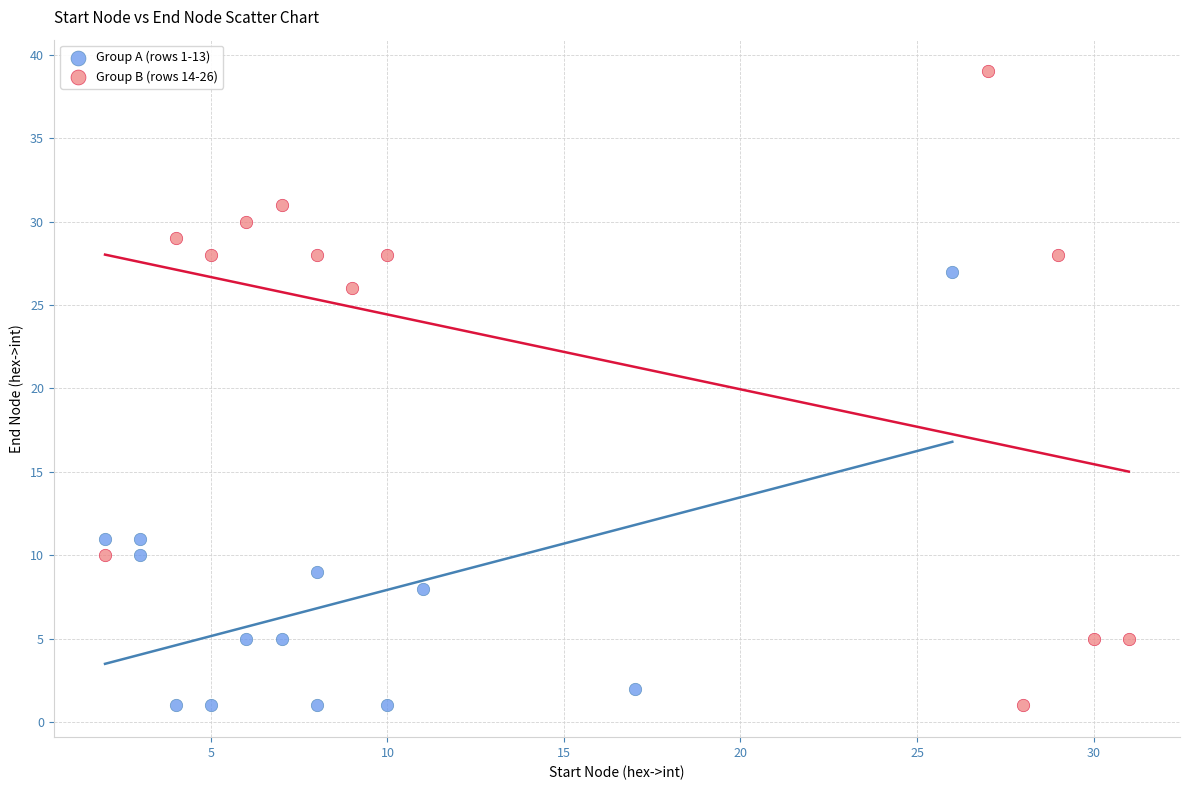

Which series reaches the maximum Y coordinate?

Group B (rows 14-26)